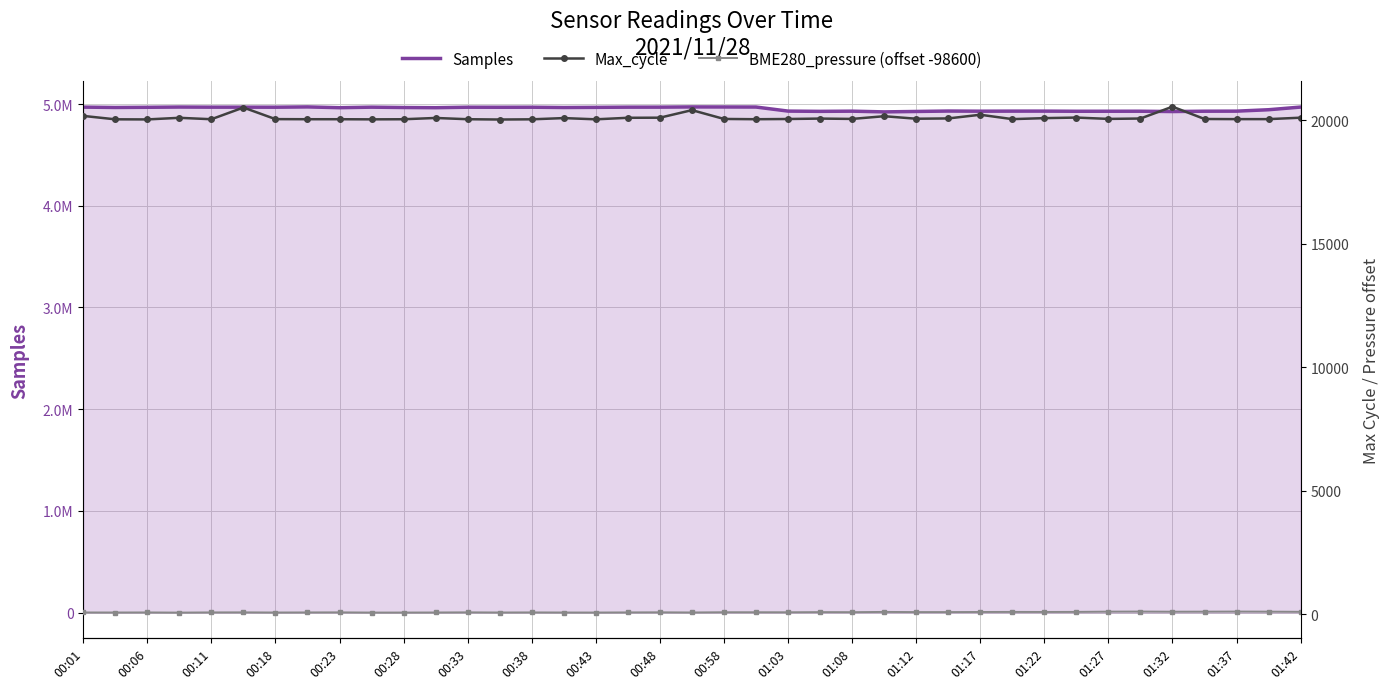

What is the sum of all BME280_pressure (offset -98600) values?

3065.6